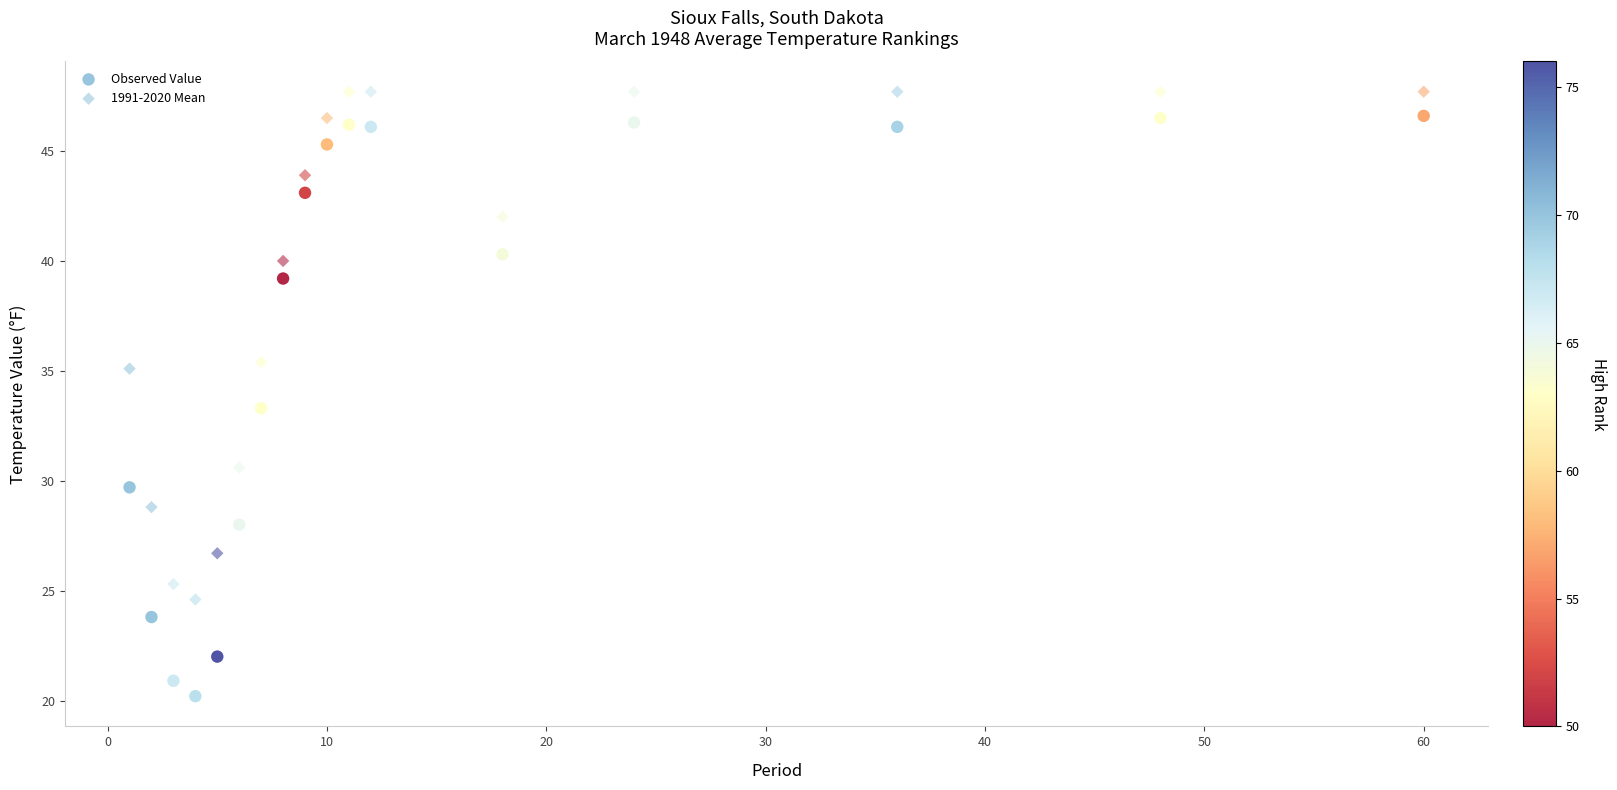

How many data points are displayed?

34